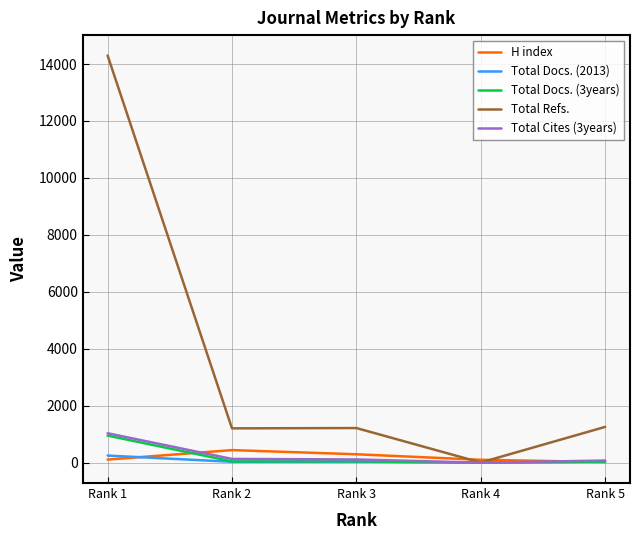

How many lines are shown in the chart?

5